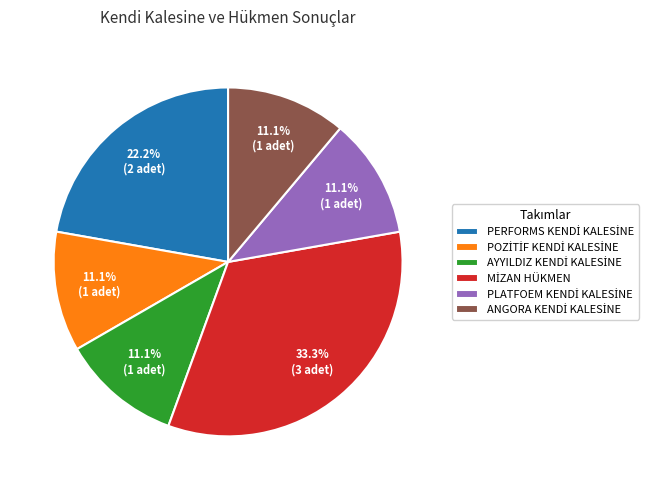

Does any single category account for the majority?

No